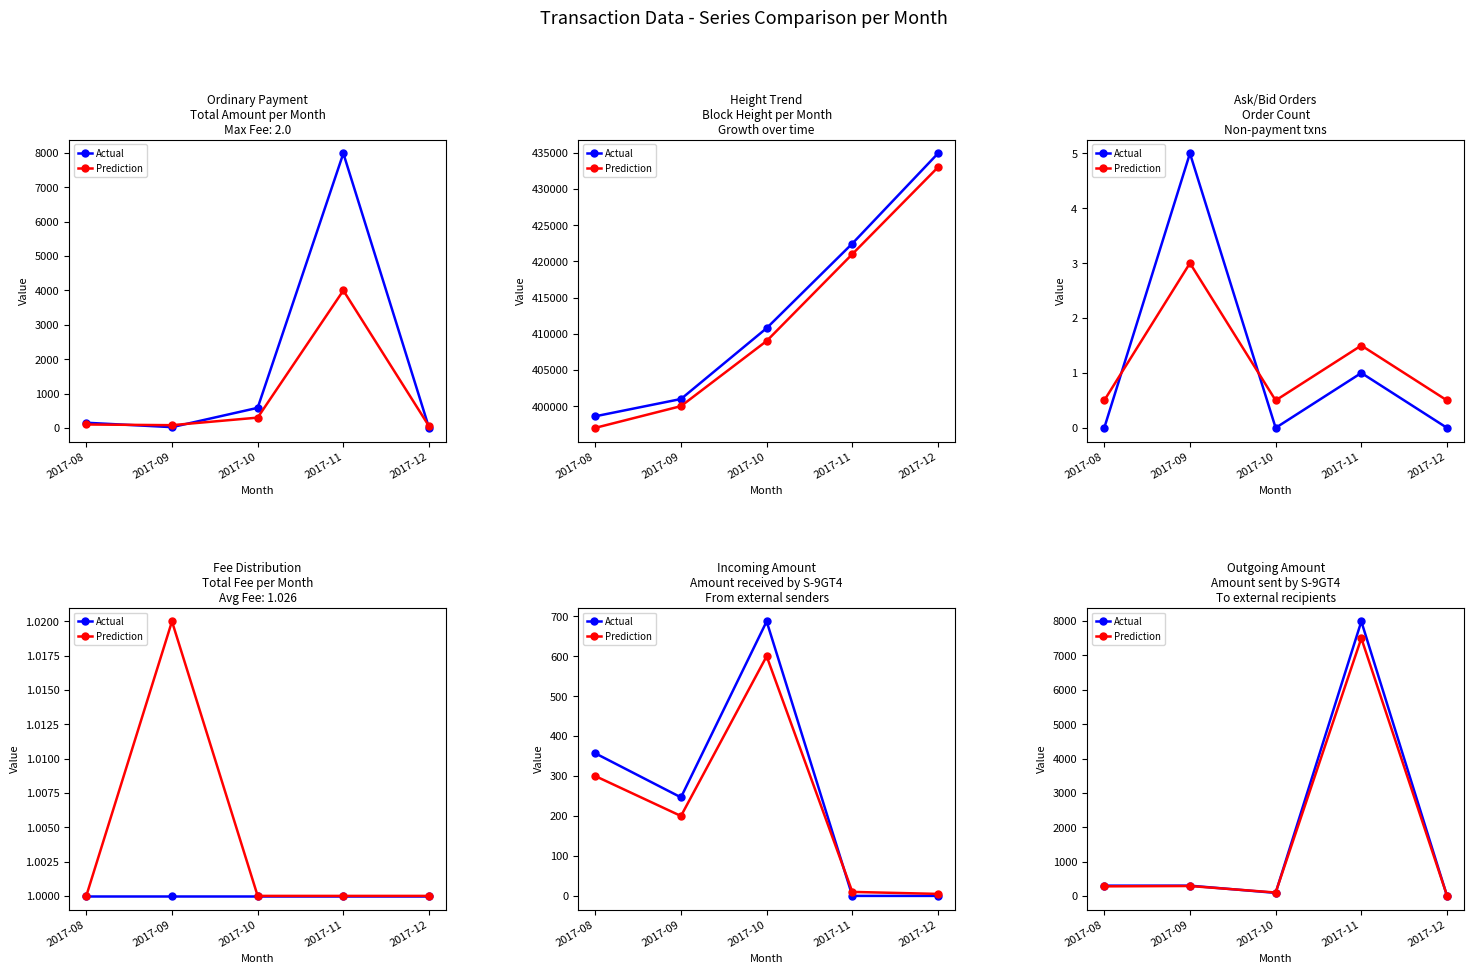

Where does the Prediction series first go above 280?

2017-09